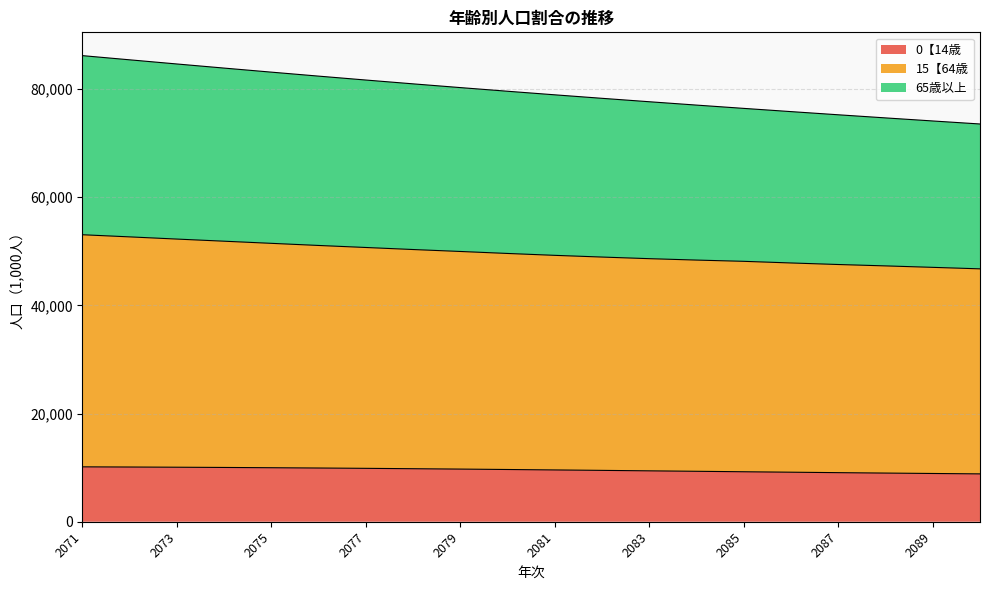

True or false: 0【14歳 has more than 1 interior local peaks.

False